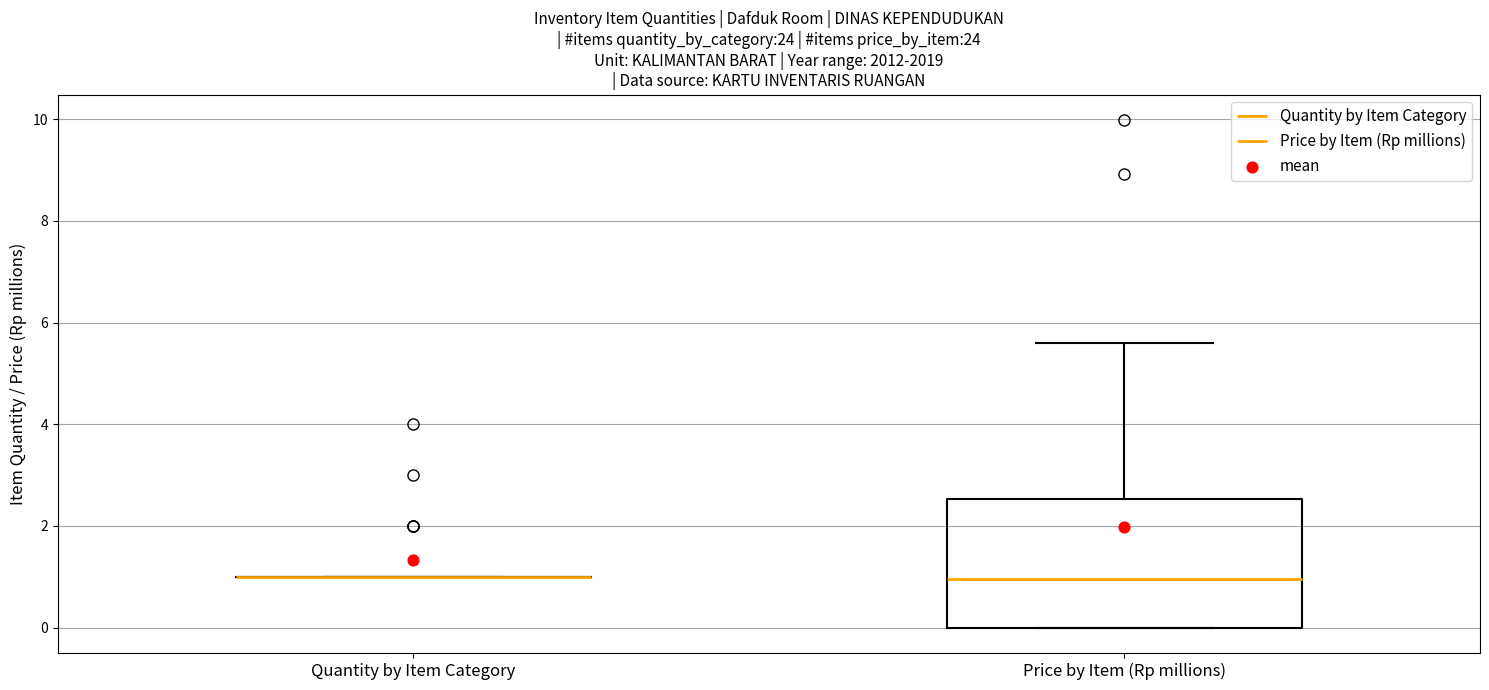

Comparing the boxes themselves (not the whiskers), which one is the tallest?

Price by Item (Rp millions)